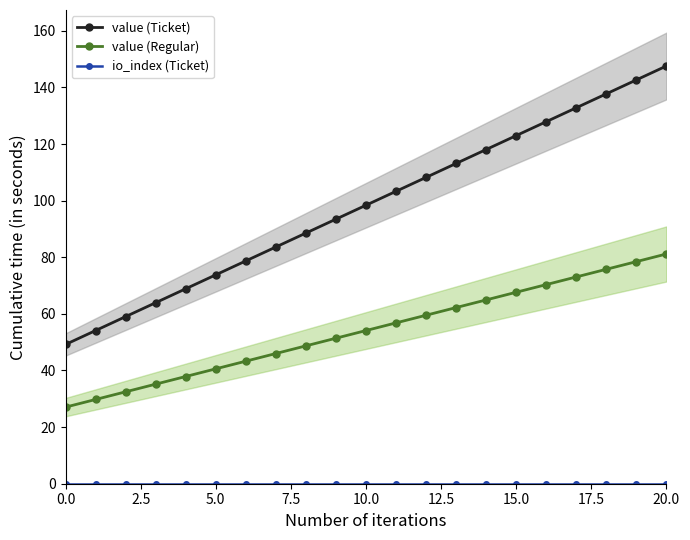

The value of value (Ticket) at 10.0 is 98.4. True or false?

True